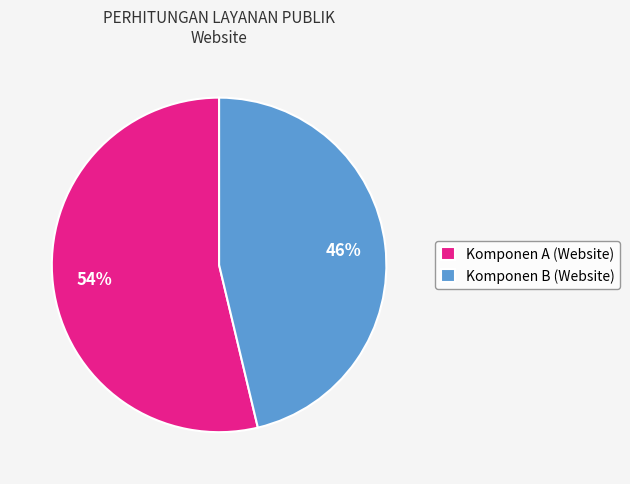

Is the sum of Komponen A (Website) and Komponen B (Website) greater than half?

Yes